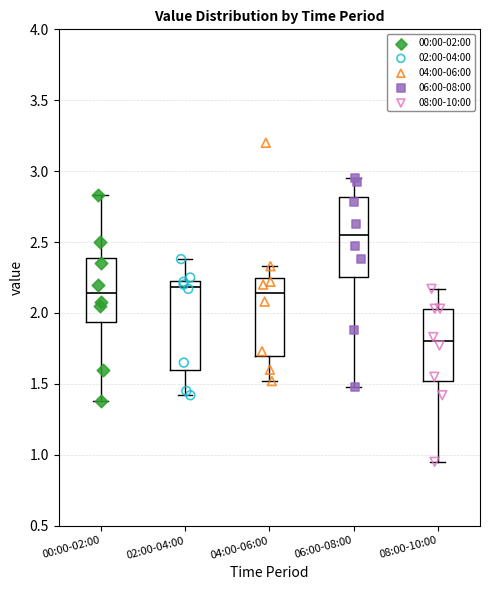

Reading left to right, transcribe this box plot: for each box, give where its median line is, the range the box spans, and where its two whiskers end, as read against the y-axis. The values are not printed on the chart, so give them approximately, as read against the axis.

00:00-02:00: median 2.15, box 1.95 to 2.40, whiskers 1.40 to 2.85
02:00-04:00: median 2.20, box 1.60 to 2.25, whiskers 1.40 to 2.40
04:00-06:00: median 2.15, box 1.70 to 2.25, whiskers 1.50 to 2.35
06:00-08:00: median 2.55, box 2.25 to 2.80, whiskers 1.50 to 2.95
08:00-10:00: median 1.80, box 1.50 to 2.05, whiskers 0.95 to 2.15